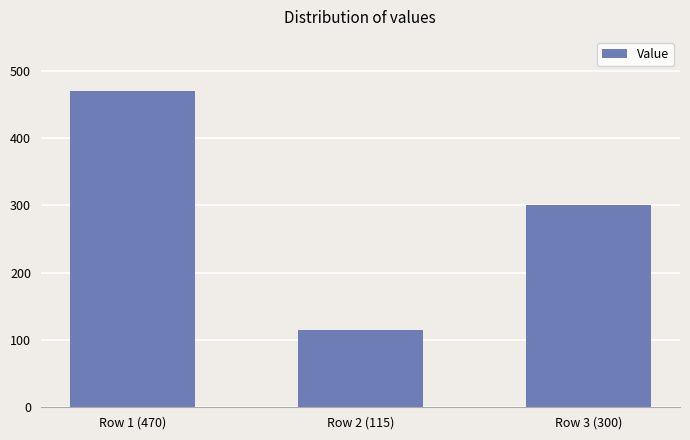

Where does the data first go above 300?

Row 1 (470)